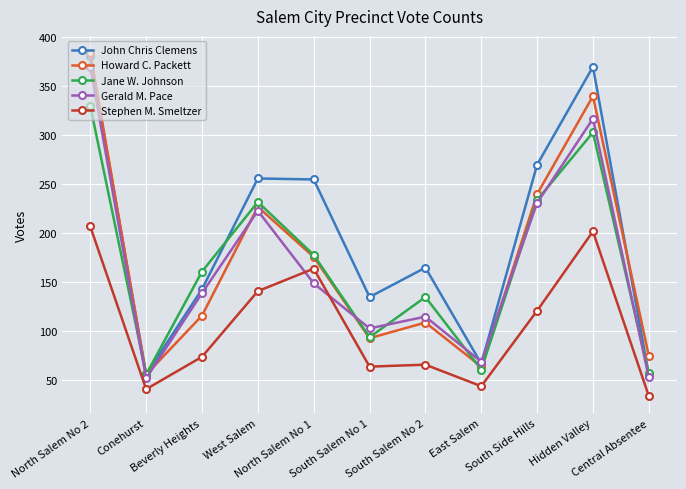

What are all the series names shown in the legend?

John Chris Clemens, Howard C. Packett, Jane W. Johnson, Gerald M. Pace, Stephen M. Smeltzer